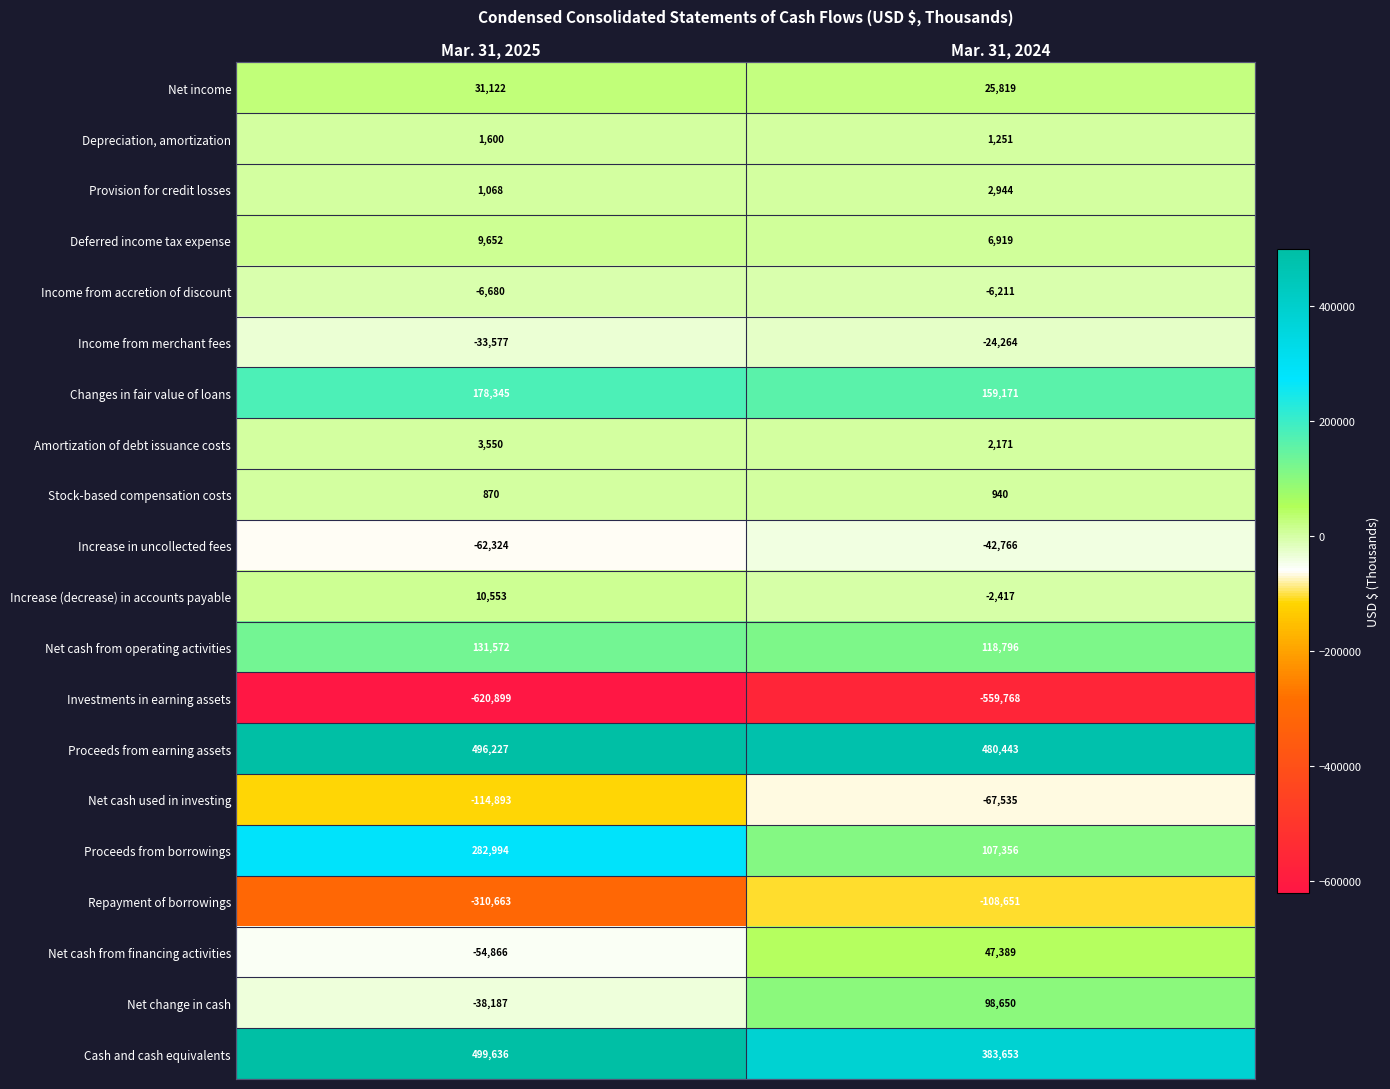

Rank the series at Mar. 31, 2025 from lowest to highest value.

Investments in earning assets, Repayment of borrowings, Net cash used in investing, Increase in uncollected fees, Net cash from financing activities, Net change in cash, Income from merchant fees, Income from accretion of discount, Stock-based compensation costs, Provision for credit losses, Depreciation, amortization, Amortization of debt issuance costs, Deferred income tax expense, Increase (decrease) in accounts payable, Net income, Net cash from operating activities, Changes in fair value of loans, Proceeds from borrowings, Proceeds from earning assets, Cash and cash equivalents